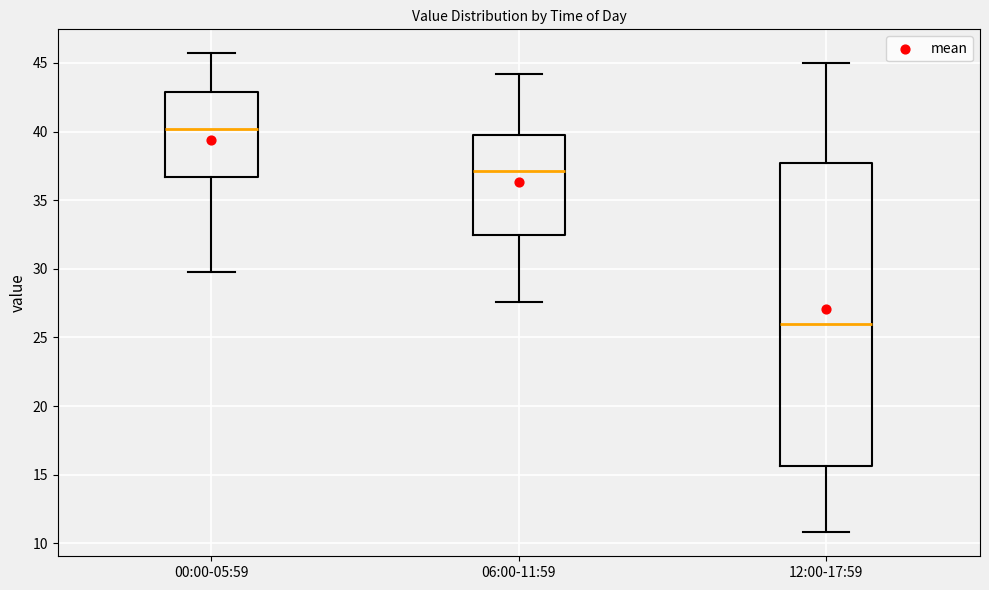

Reading left to right, read every box against the y-axis: the position of its median line, the range the box covers, and the ends of its whiskers. The values are not printed on the chart, so give them approximately, as read against the axis.

00:00-05:59: median 40.0, box 36.5 to 43.0, whiskers 30.0 to 45.5
06:00-11:59: median 37.0, box 32.5 to 39.5, whiskers 27.5 to 44.0
12:00-17:59: median 26.0, box 15.5 to 37.5, whiskers 11.0 to 45.0